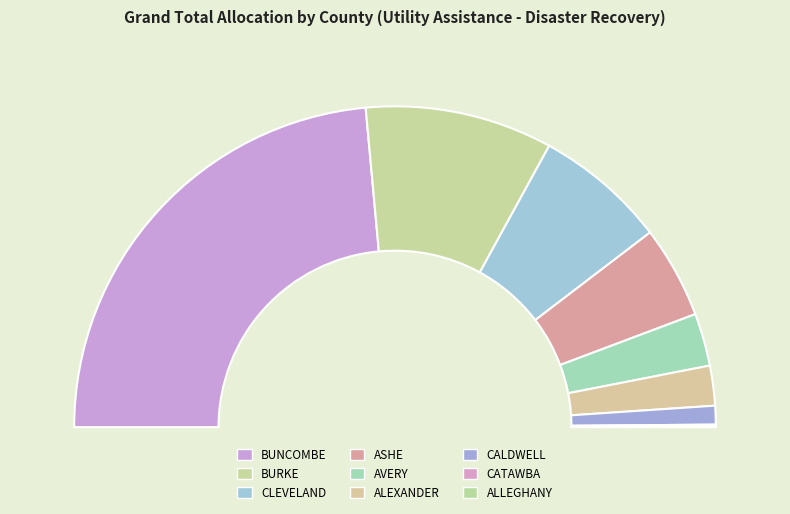

How much of the chart is everything except CATAWBA?

99.8%